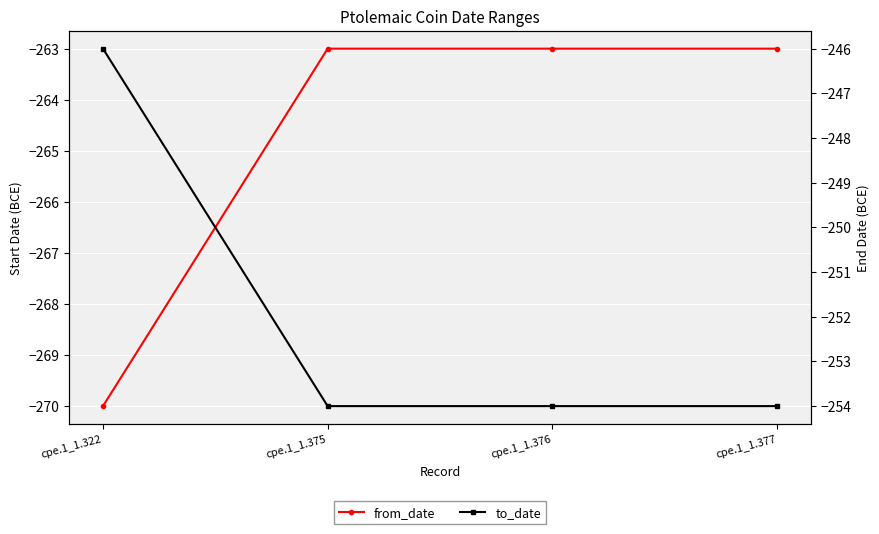

At which category is the sum across all series the highest?

cpe.1_1.322